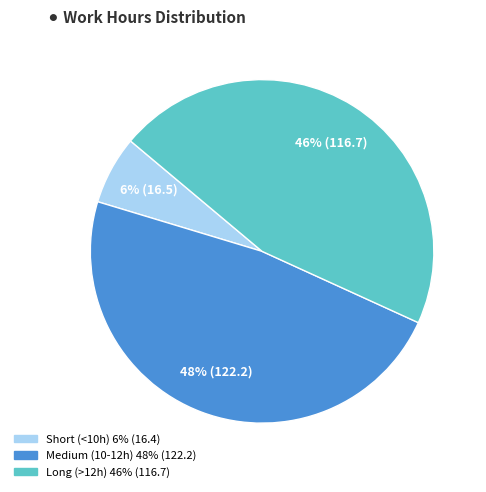

How many slices are in this pie chart?

3